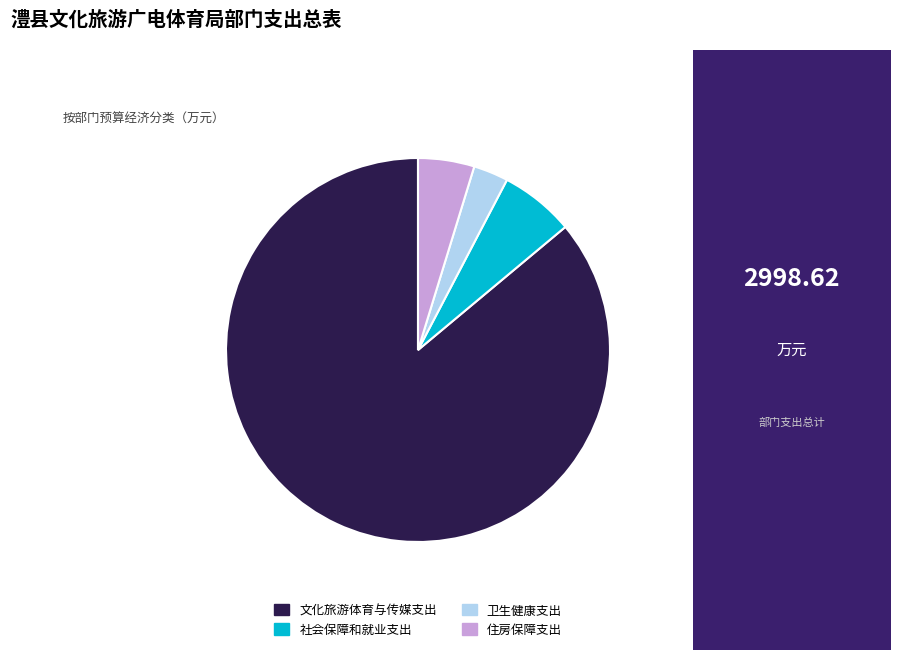

What is the ratio of the value at 社会保障和就业支出 to the value at 住房保障支出?

1.3